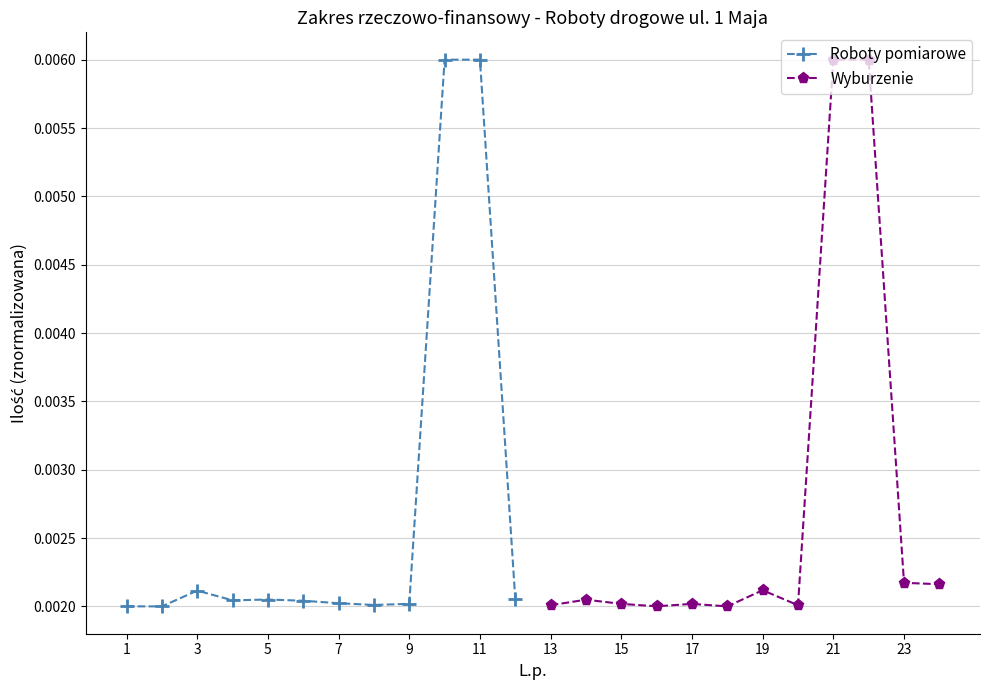

How many lines are shown in the chart?

2